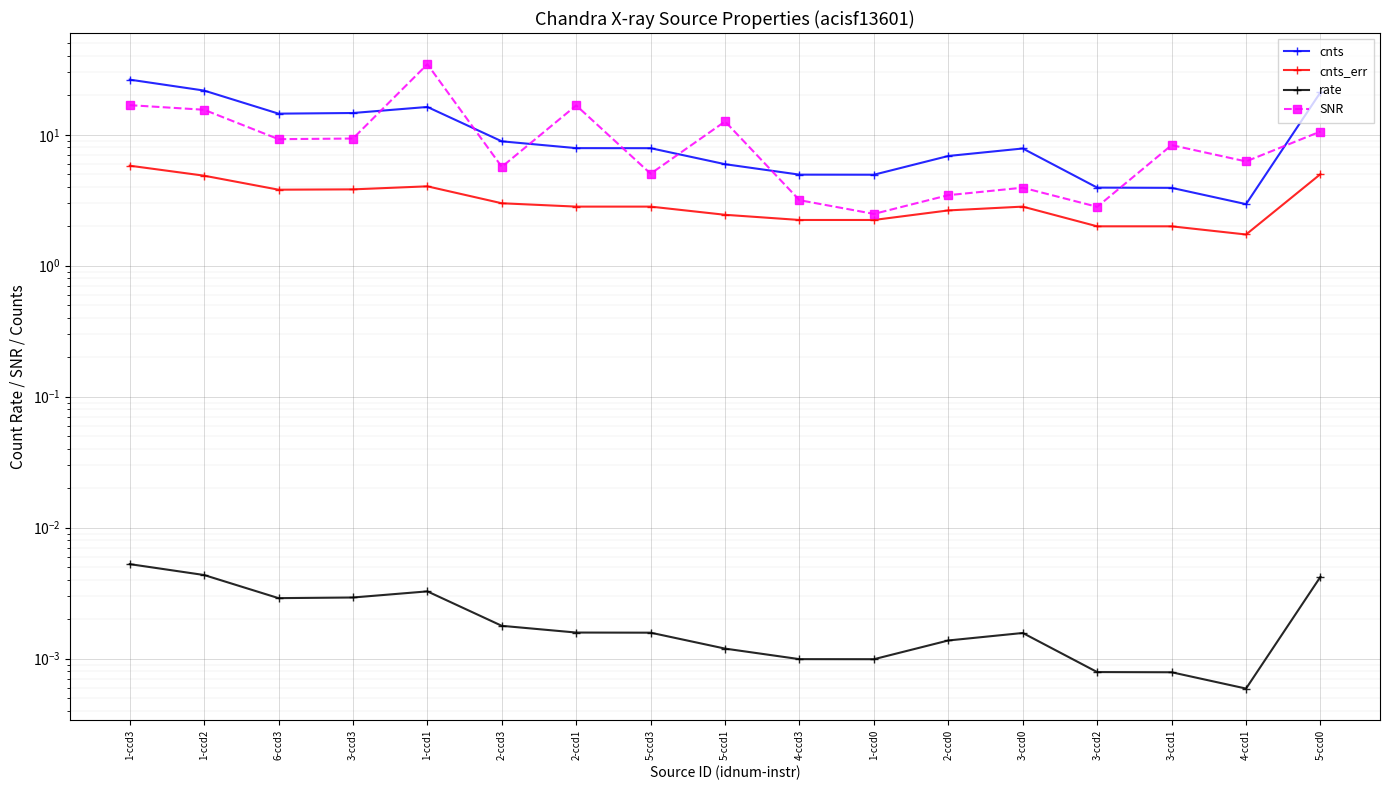

What is the total value across all series at 3-ccd0?

14.6